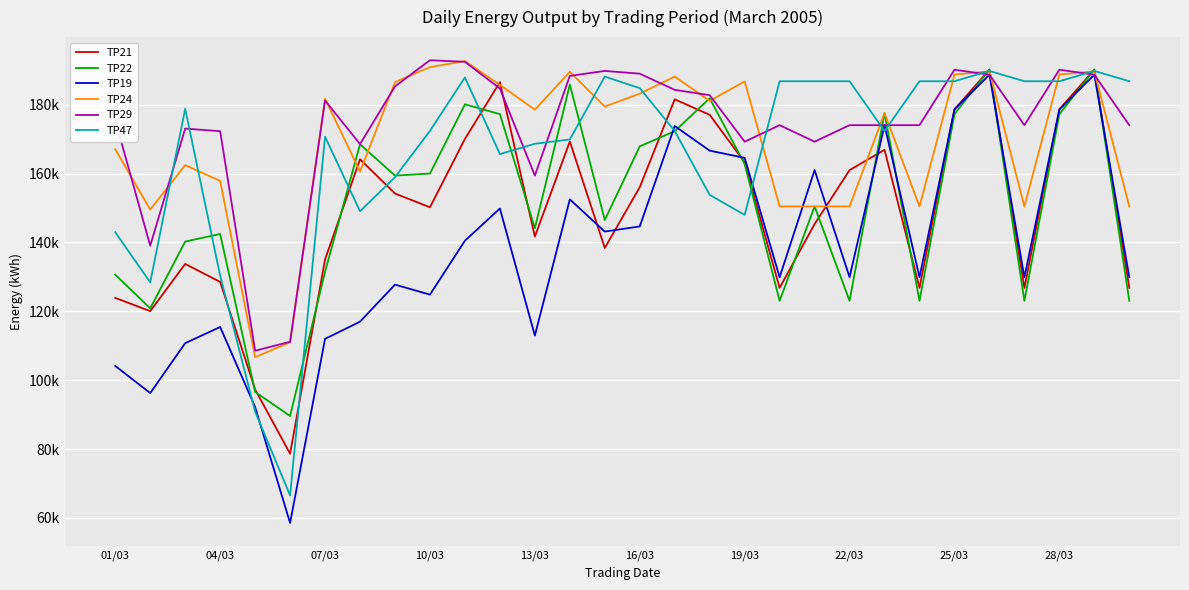

Does the chart have visible grid lines?

Yes